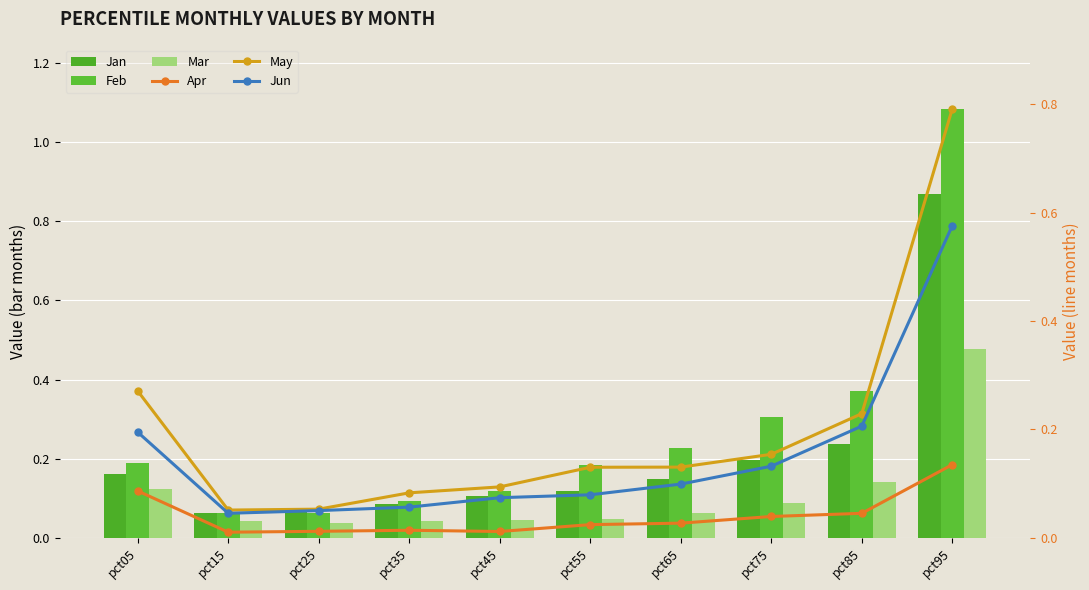

At pct95, list the series in order from smallest to largest.

Apr, Mar, Jun, May, Jan, Feb